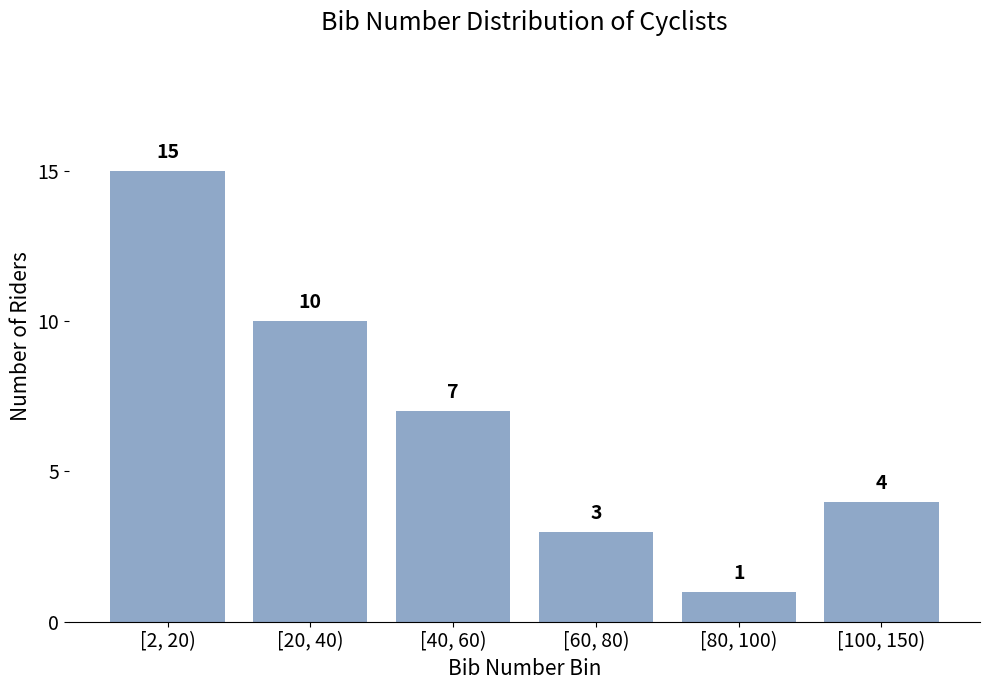

Reading right to left, what are all the values shown in this chart?

4	1	3	7	10	15